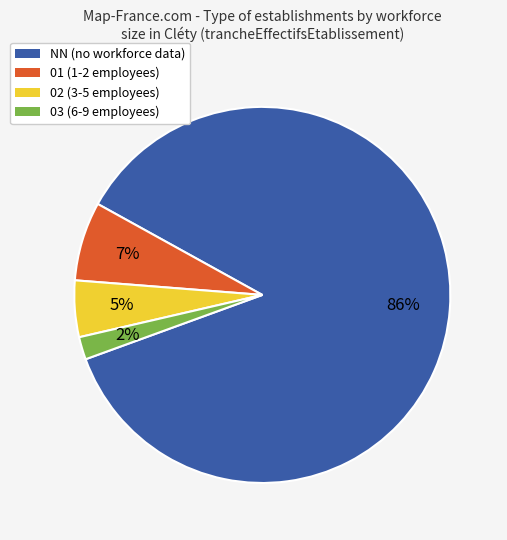

What percentage is the 01 slice, to the nearest percent?

7%